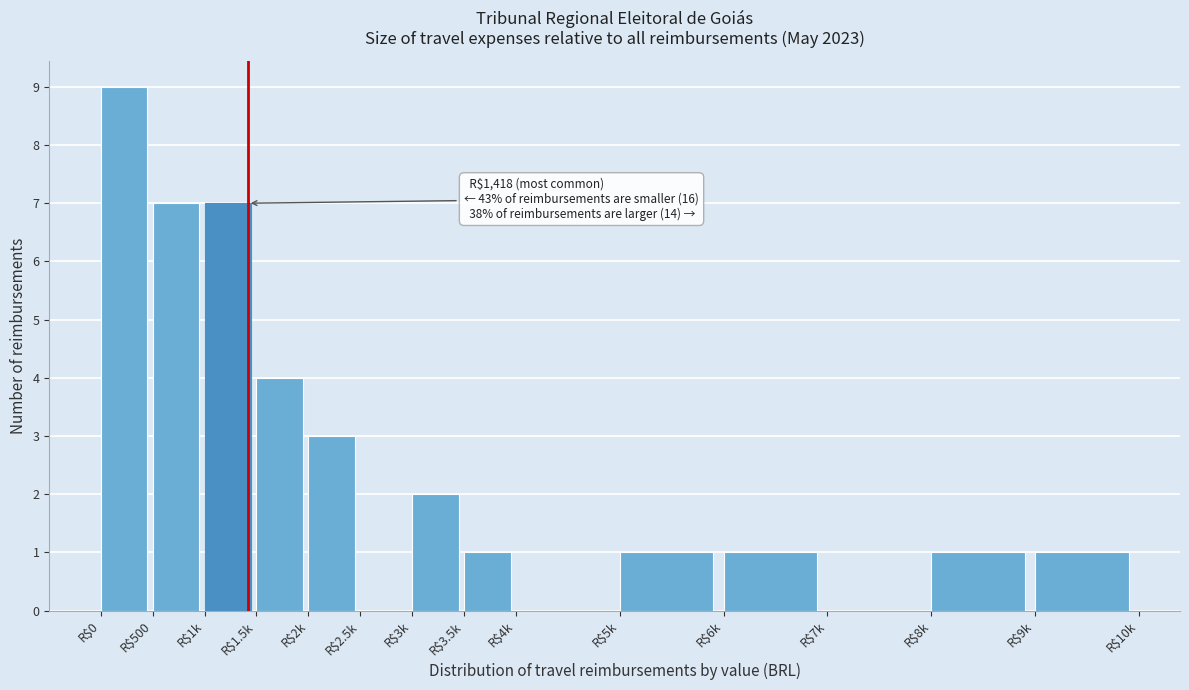

The chart shows a value of 2 at R$9k. True or false?

False